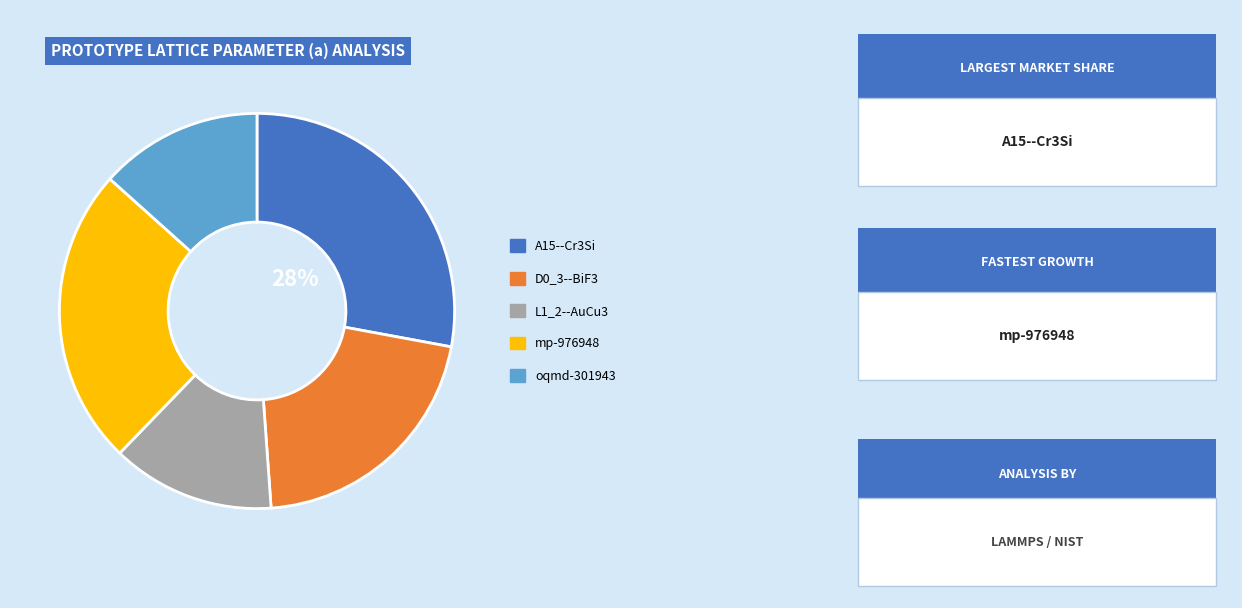

Is there a majority slice in this chart?

No